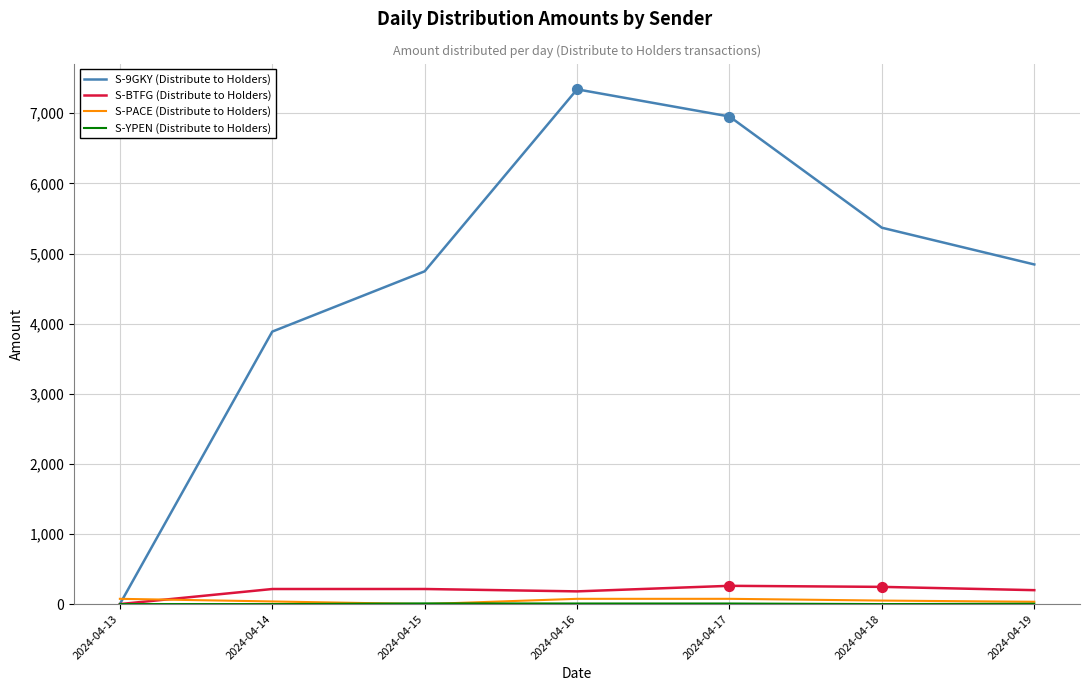

Which series has the largest Y range (max minus min)?

S-9GKY (Distribute)